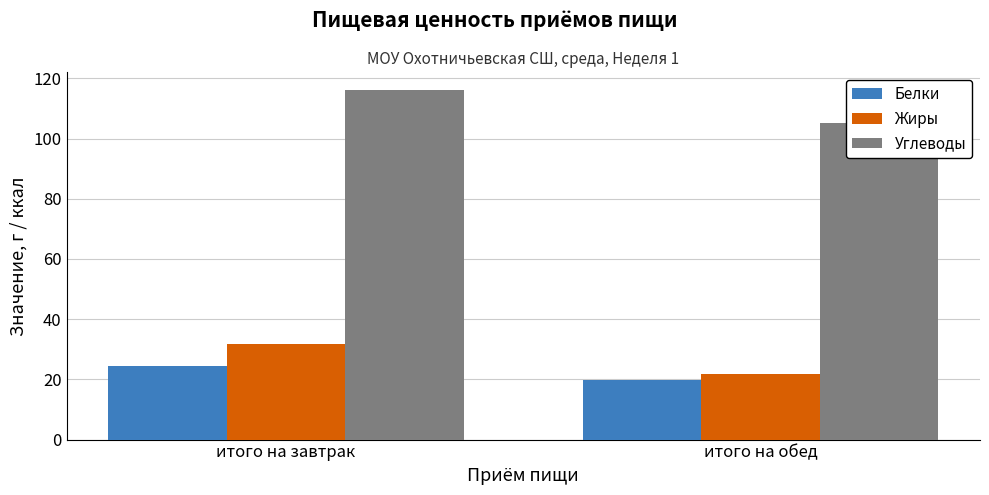

Reading right to left, what are all the values shown in this chart?

Белки: итого на обед=19.9	итого на завтрак=24.5
Жиры: итого на обед=21.8	итого на завтрак=31.6
Углеводы: итого на обед=105.1	итого на завтрак=116.2